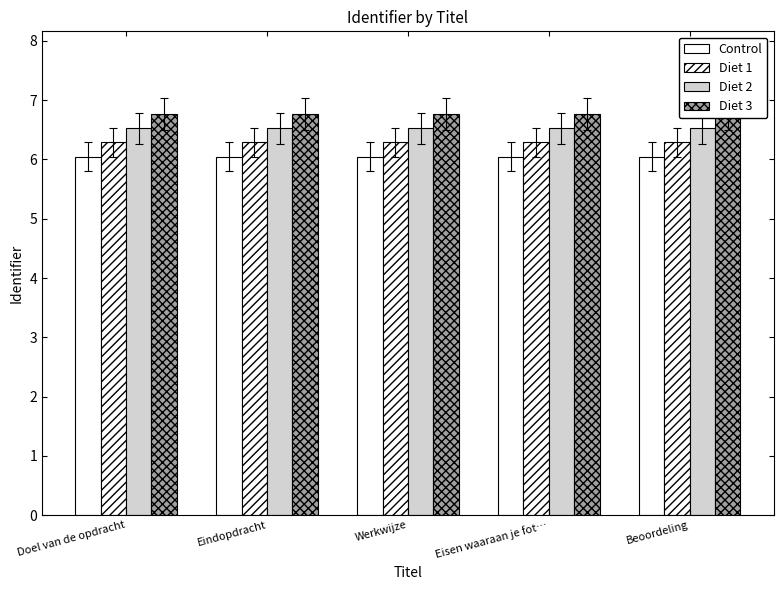

What position from the right is Eindopdracht?

4